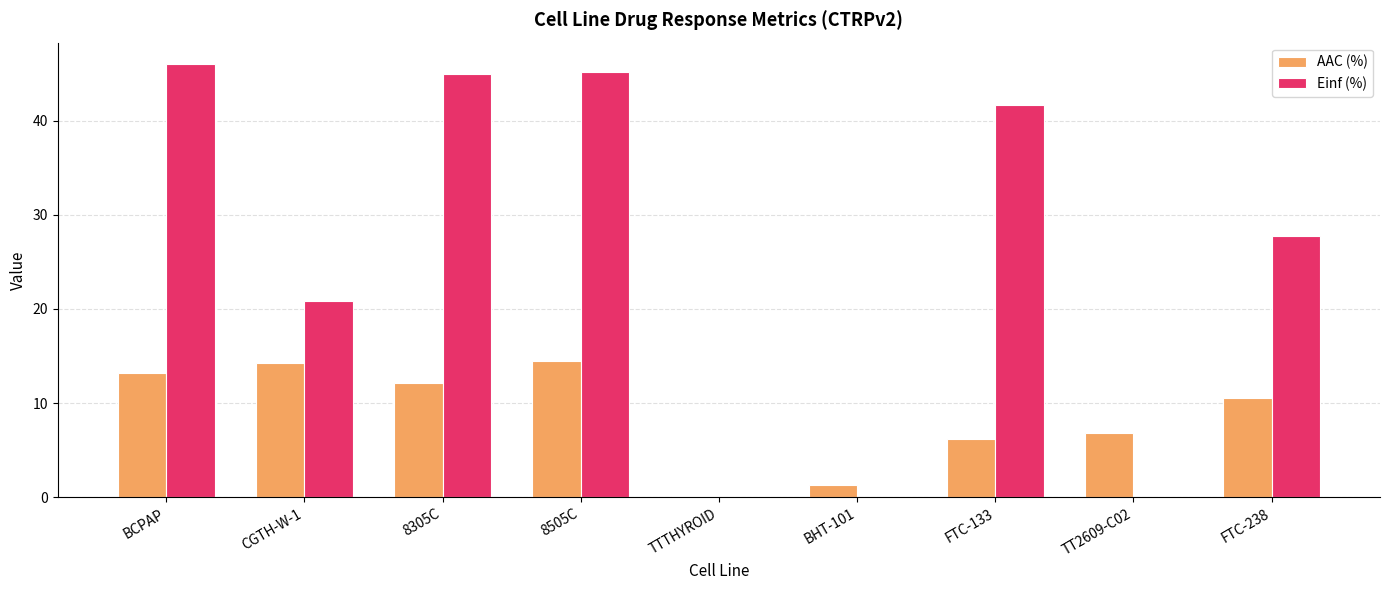

Which series has the largest total across all categories?

Einf (%)